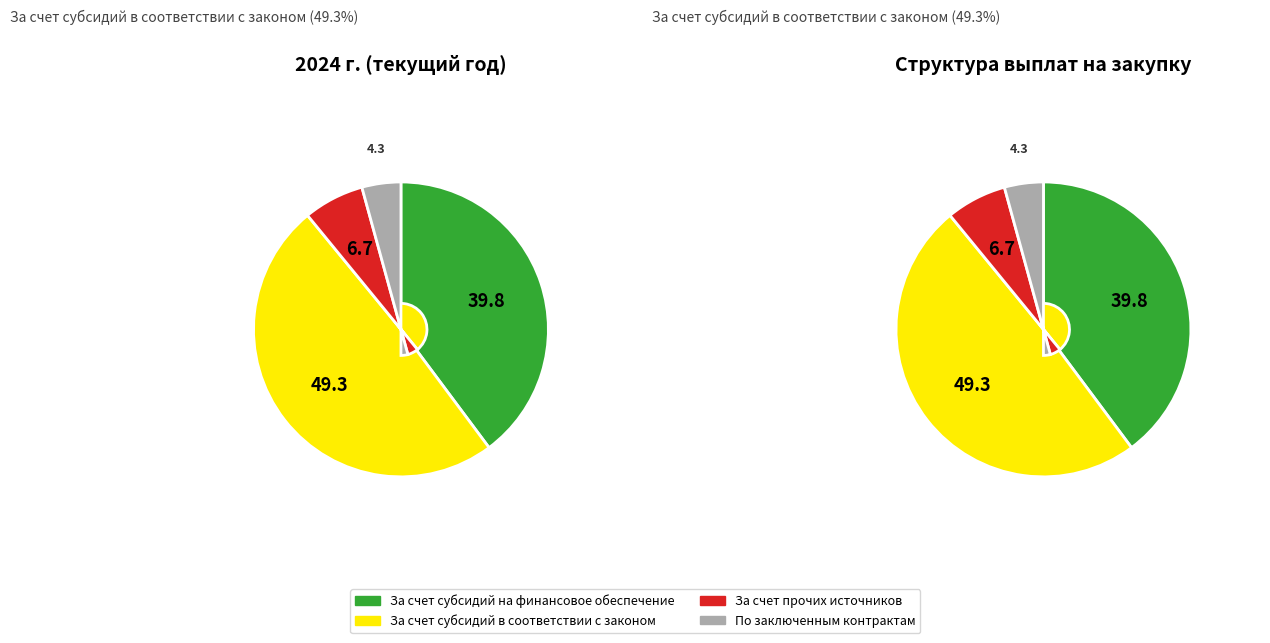

Count the number of slices in the pie.

4